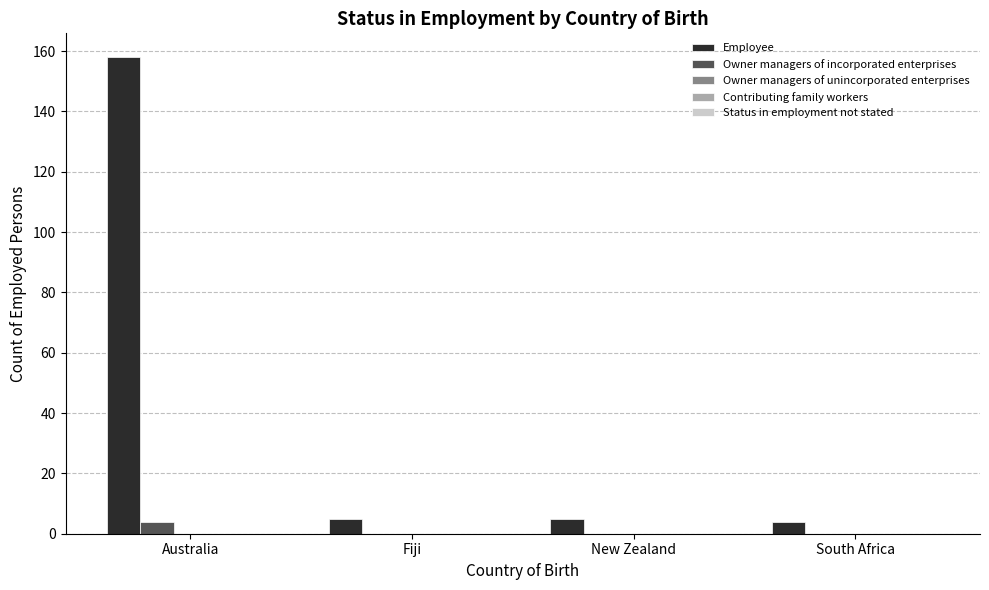

The value of Owner managers of incorporated enterprises at Fiji is 0. True or false?

True